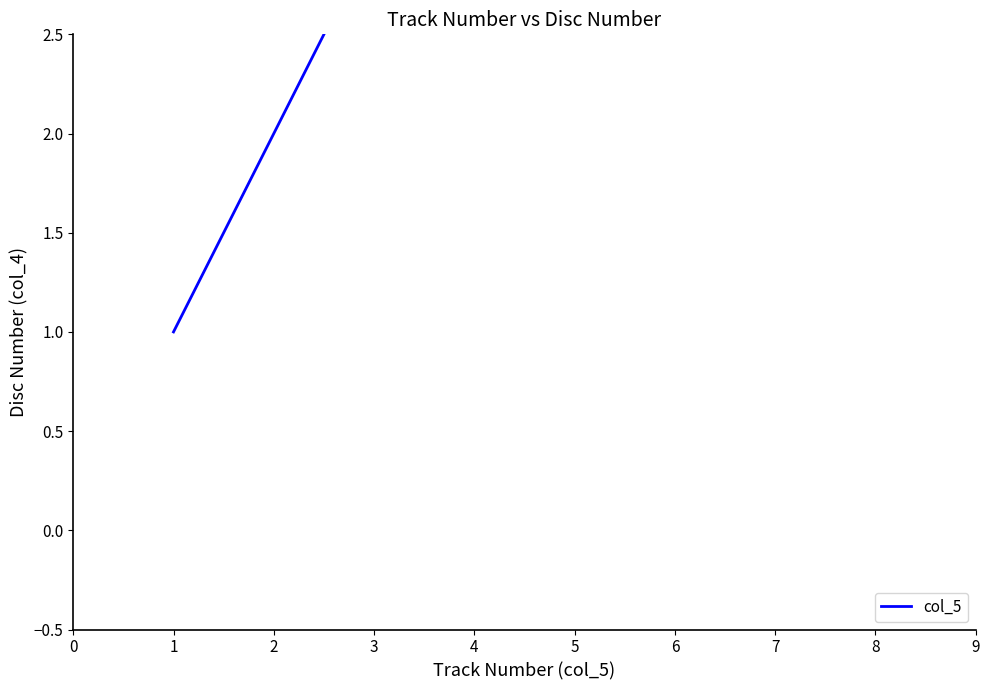

What is the change in value from 2 to 3?

+1